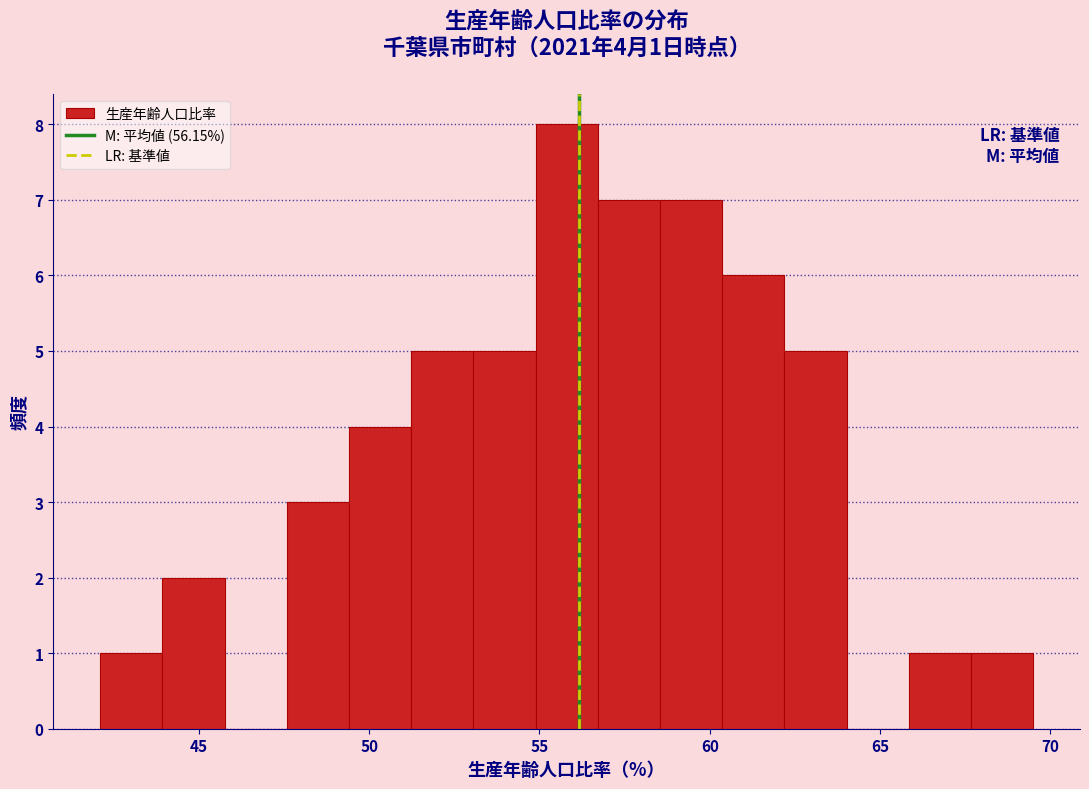

Read against the x-axis, roughly where is the centre of the tallest bar?

56.0